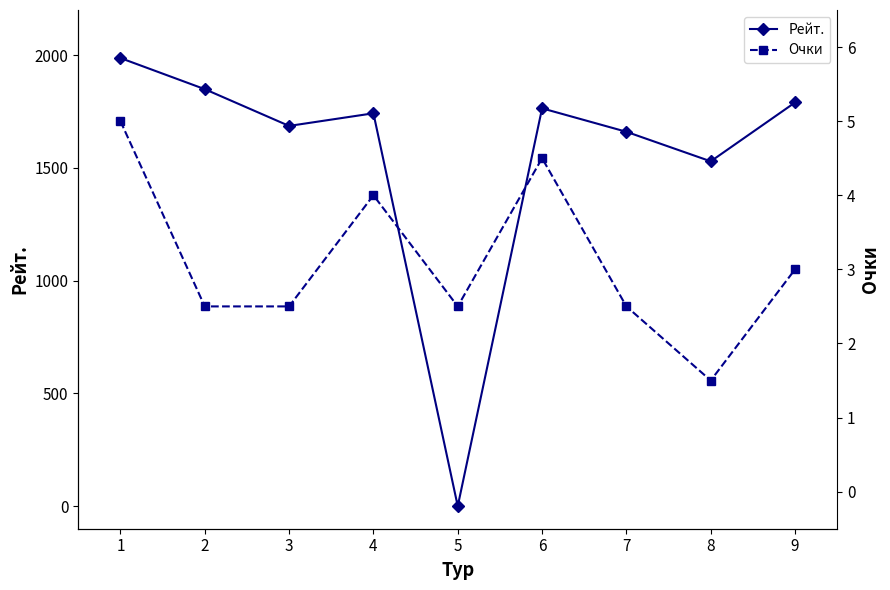

What is the greatest value displayed?

1987.0